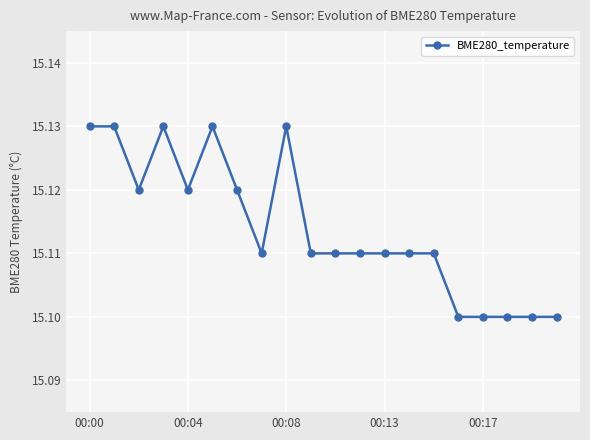

True or false: the data has more than 2 interior local peaks.

True